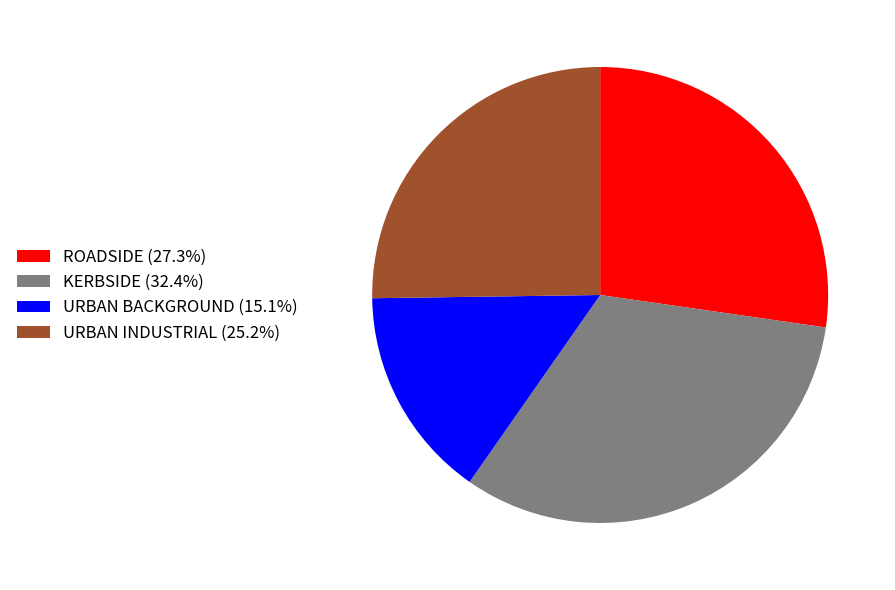

Is ROADSIDE (27.3%) the majority of the pie?

No